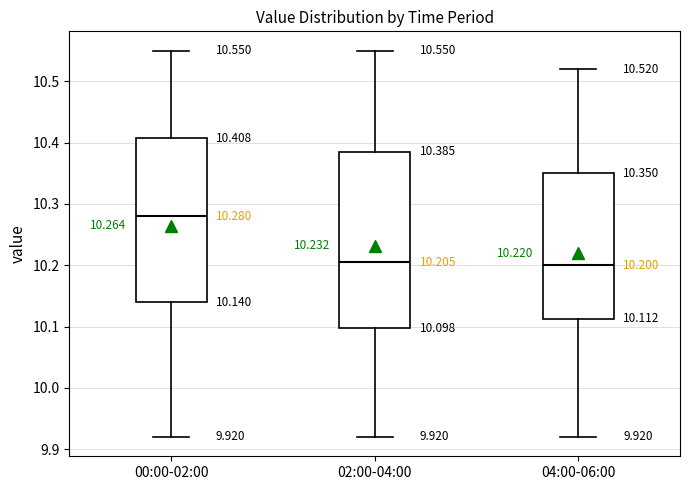

Which box is the tallest, from its lower edge to its upper edge?

02:00-04:00